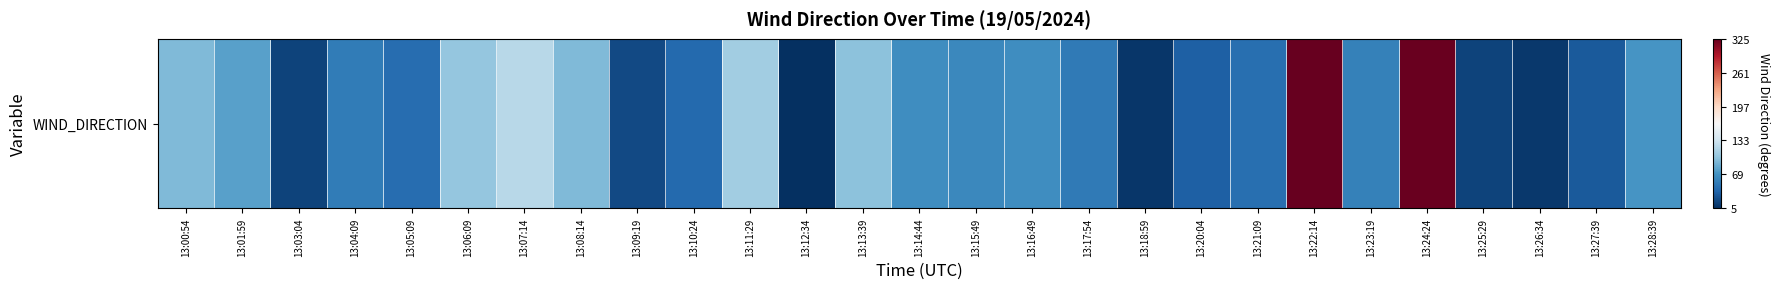

How many positive values are there?

26